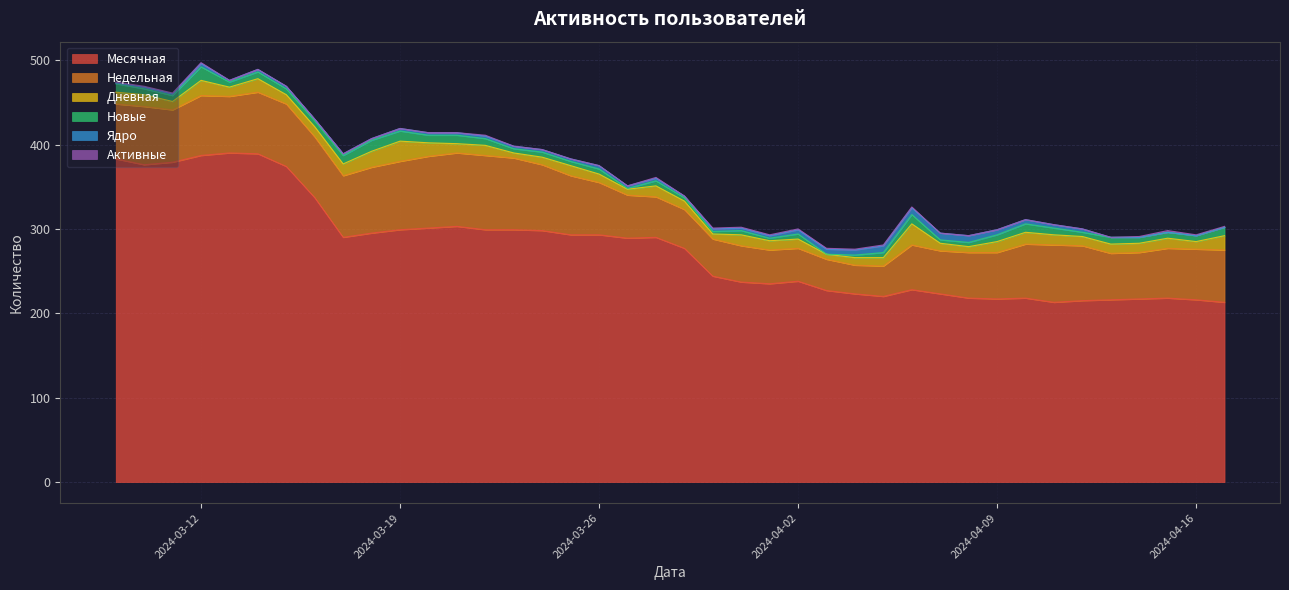

What is the minimum value for Месячная?

213